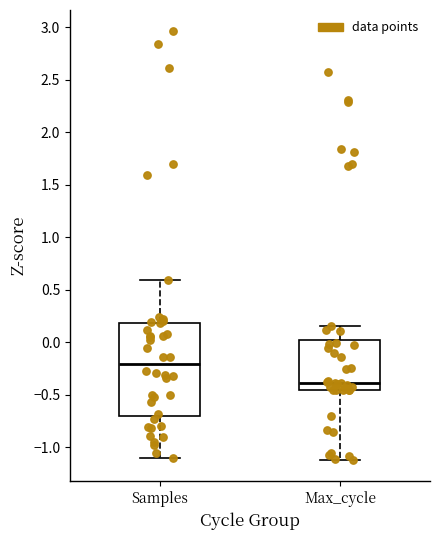

Which box's median line is the highest?

Samples